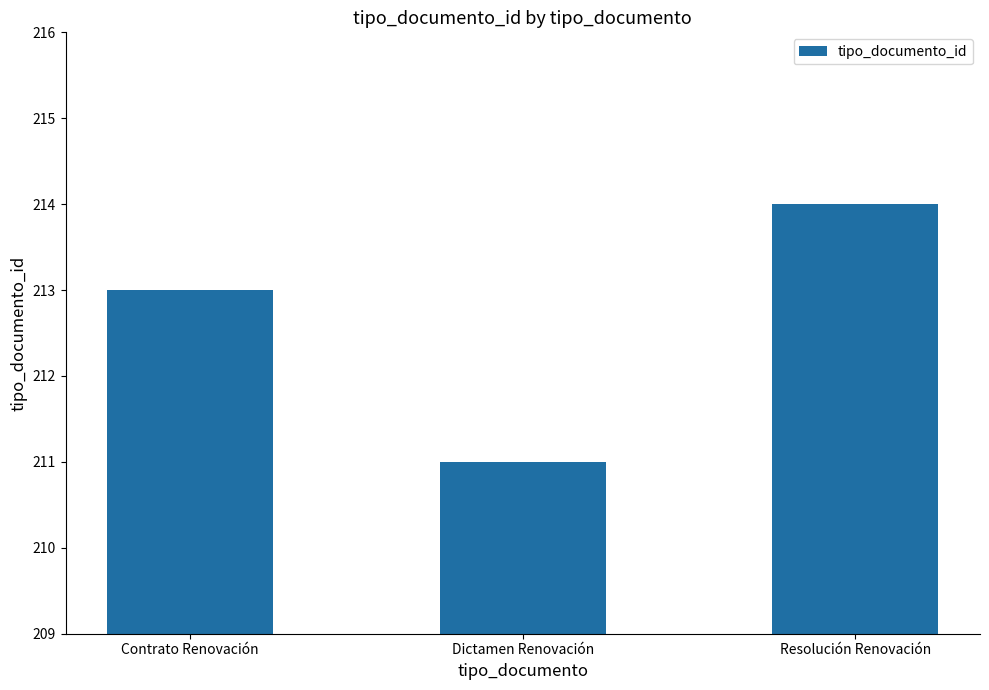

Count the number of data series in this chart.

1